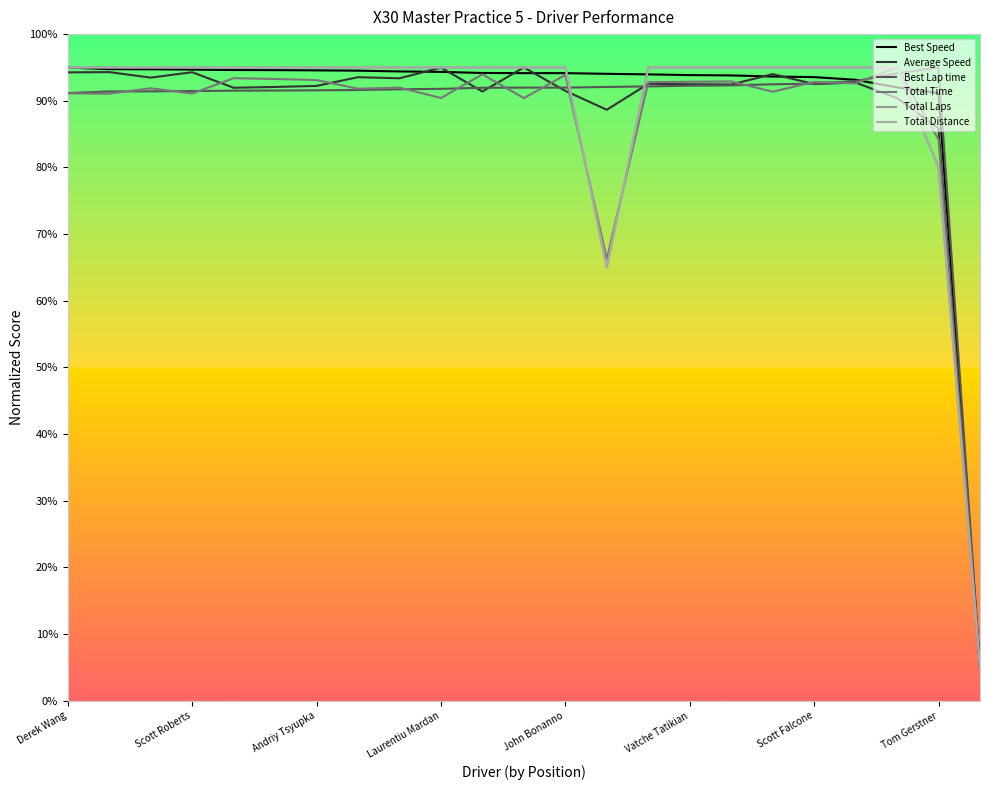

What is the total value across all series at 19?

561.4